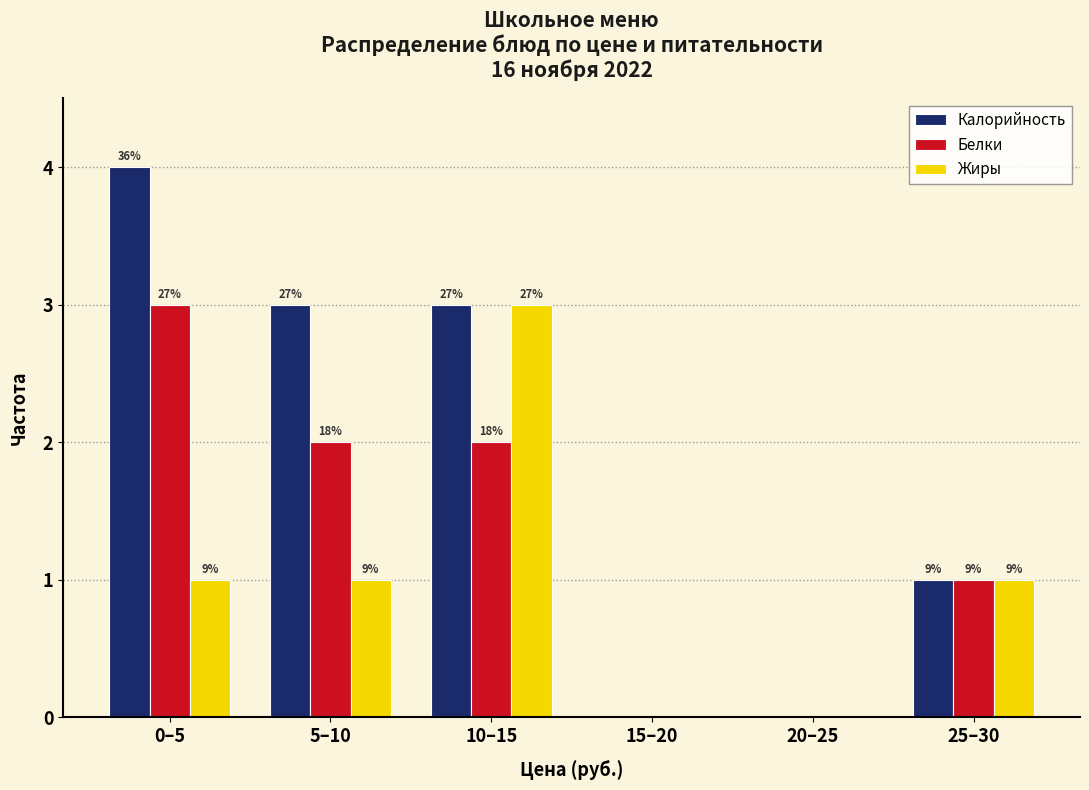

What are all the series names shown in the legend?

Калорийность, Белки, Жиры